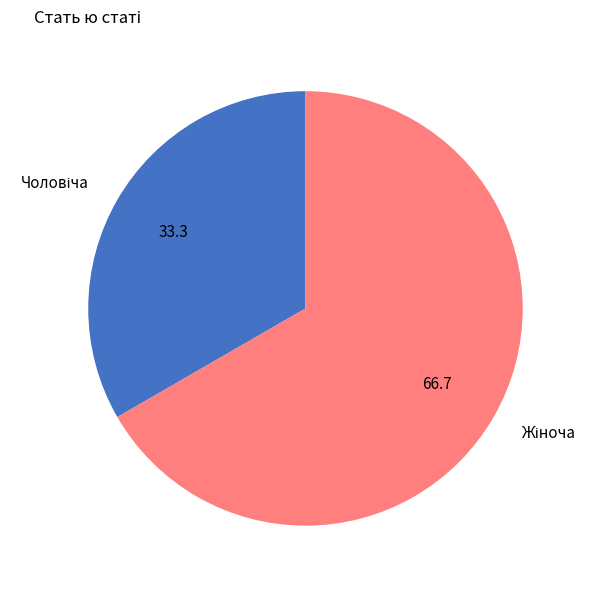

Is there a majority slice in this chart?

Yes